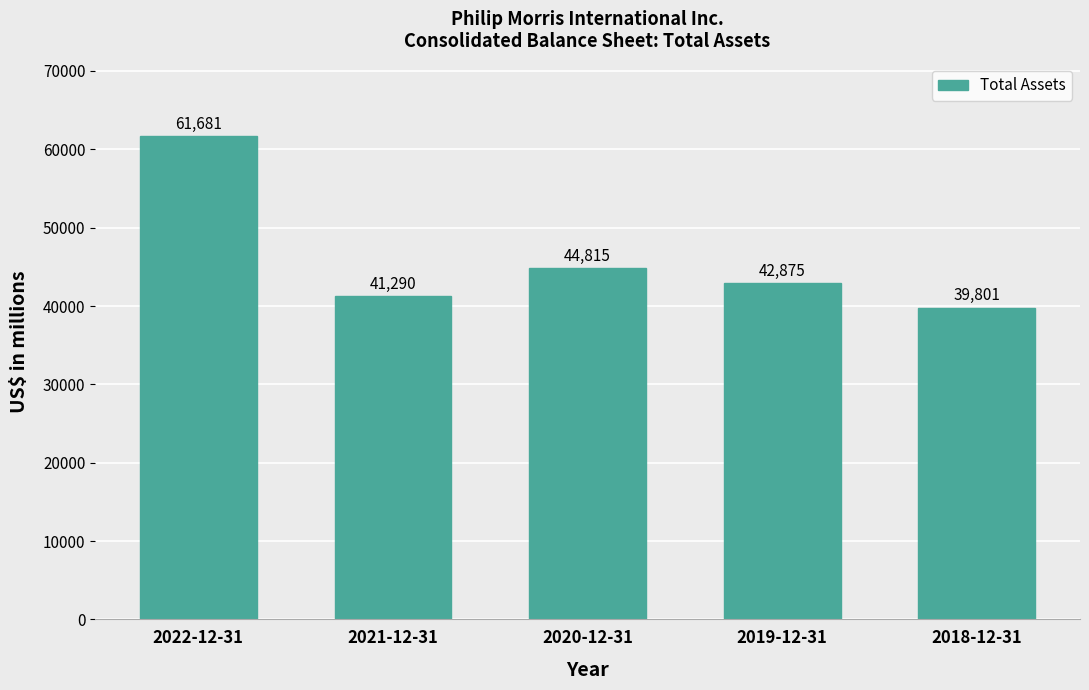

Where does the data first go above 42875?

2022-12-31